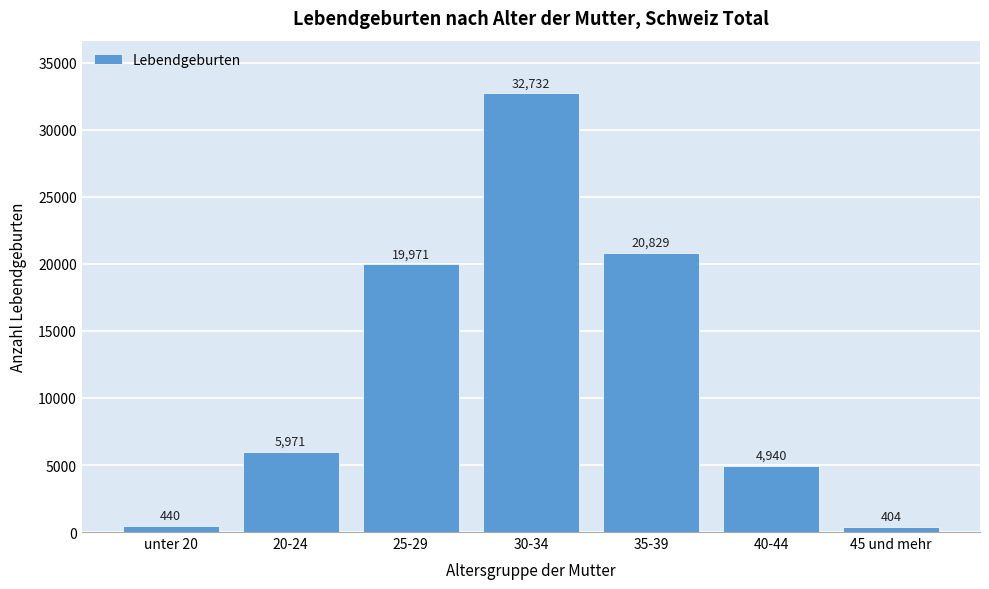

Reading right to left, extract all data points from this chart.

45 und mehr=404	40-44=4940	35-39=20829	30-34=32732	25-29=19971	20-24=5971	unter 20=440